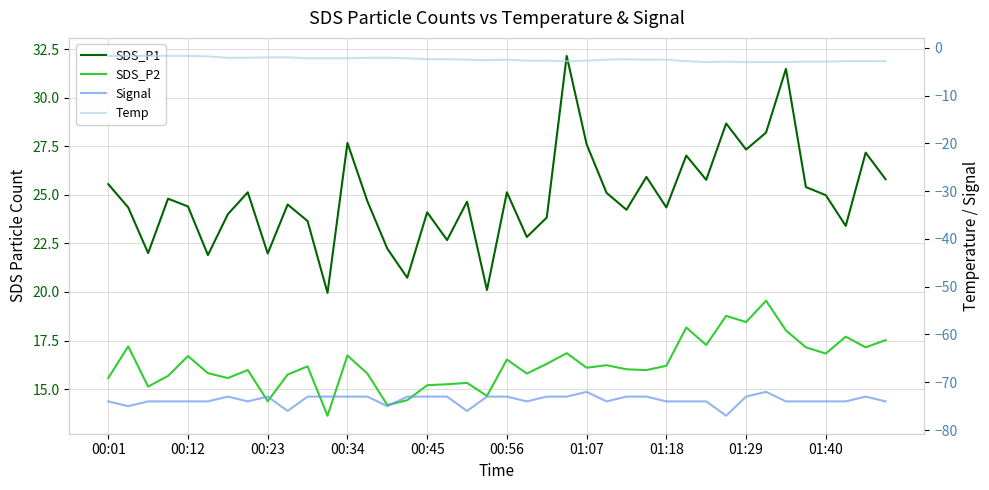

How many lines are shown in the chart?

4